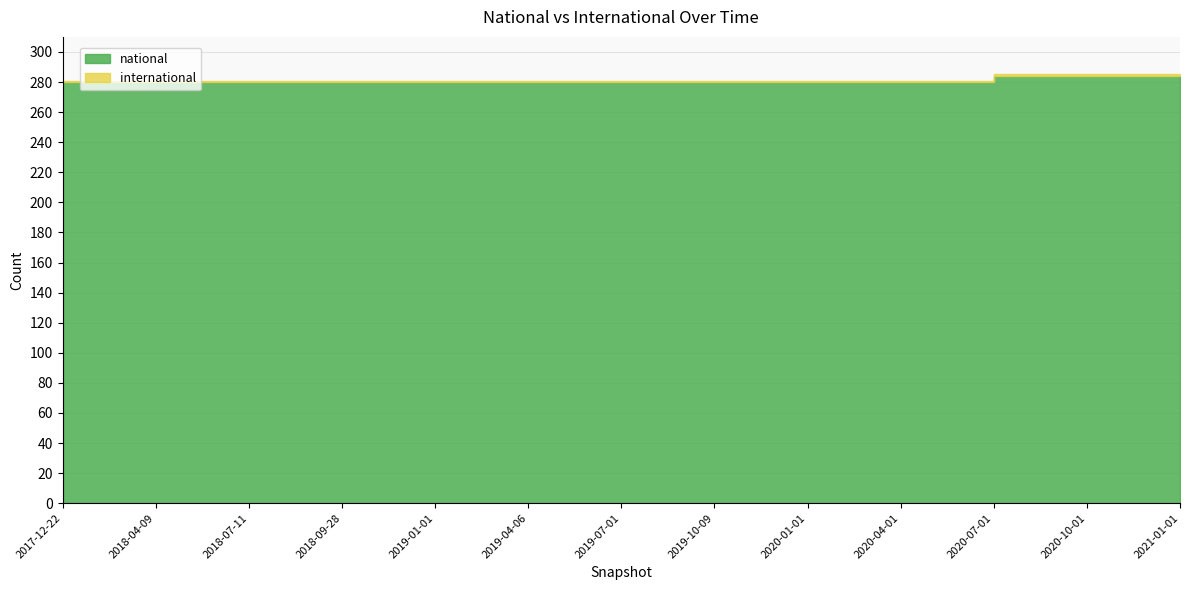

At which category does the chart reach its minimum across all series?

2017-12-22